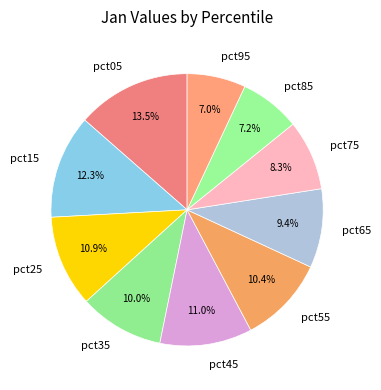

To the nearest percent, what is the difference between the pct75 and pct65 slice percentages?

1%